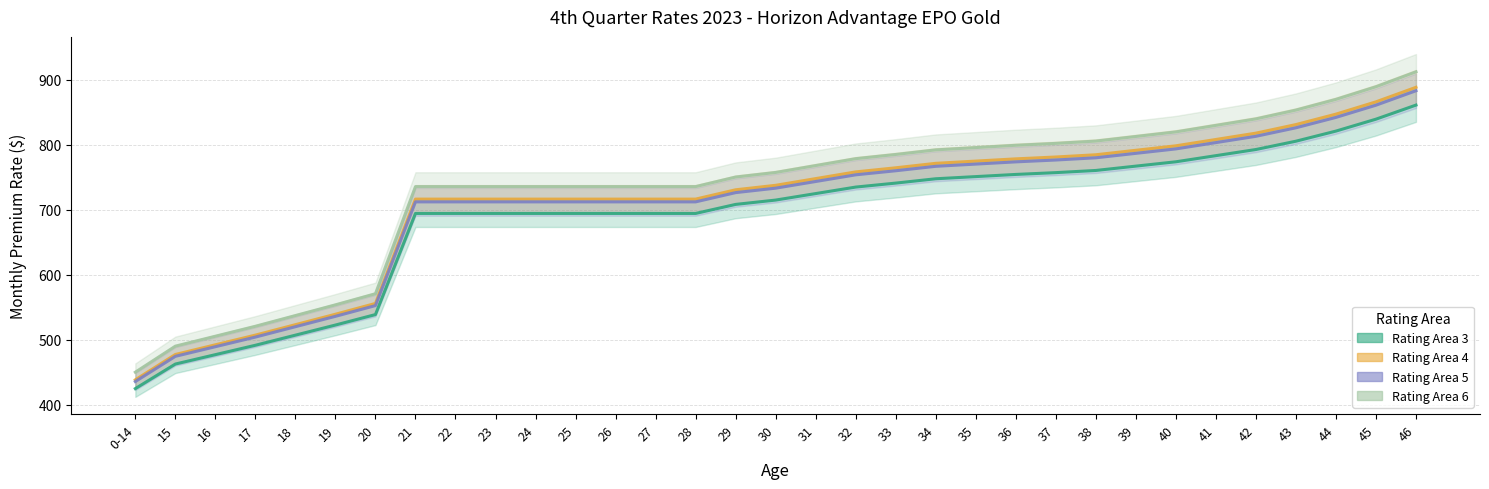

Reading left to right, transcribe all the data shown in this chart.

Rating Area 3: 424.9	462.6	477.1	491.5	507.1	522.6	538.7	694.2	694.2	694.2	694.2	694.2	694.2	694.2	694.2	708.1	714.8	724.8	734.8	740.9	747.6	750.9	754.2	757.0	760.3	767.0	773.7	783.1	792.5	805.3	820.9	839.2	860.9
Rating Area 4: 438.4	477.3	492.2	507.1	523.2	539.2	555.8	716.3	716.3	716.3	716.3	716.3	716.3	716.3	716.3	730.6	737.5	747.8	758.1	764.4	771.3	774.7	778.2	781.0	784.5	791.4	798.2	808.0	817.7	830.9	846.9	865.9	888.2
Rating Area 5: 435.8	474.5	489.3	504.1	520.1	536.0	552.5	712.0	712.0	712.0	712.0	712.0	712.0	712.0	712.0	726.3	733.1	743.4	753.6	759.9	766.7	770.1	773.5	776.4	779.8	786.6	793.5	803.2	812.9	826.0	841.9	860.7	882.9
Rating Area 6: 450.1	490.1	505.4	520.7	537.2	553.7	570.8	735.5	735.5	735.5	735.5	735.5	735.5	735.5	735.5	750.2	757.3	767.9	778.5	784.9	792.0	795.5	799.0	802.0	805.5	812.6	819.6	829.6	839.6	853.2	869.6	889.1	912.0